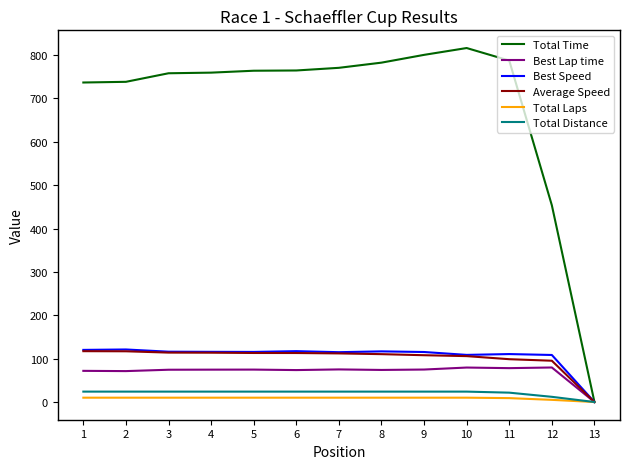

What is the maximum value for Best Lap time?

79.6